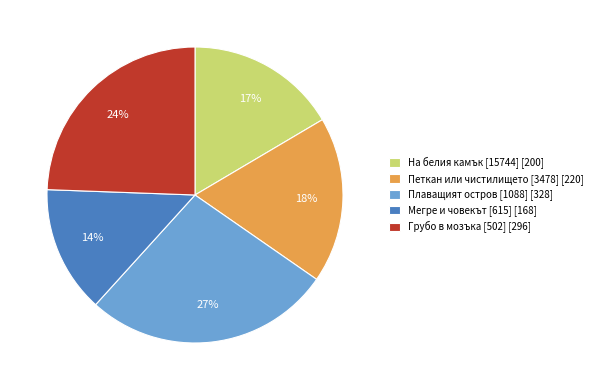

To the nearest percent, what portion does На белия камък [15744] represent?

17%